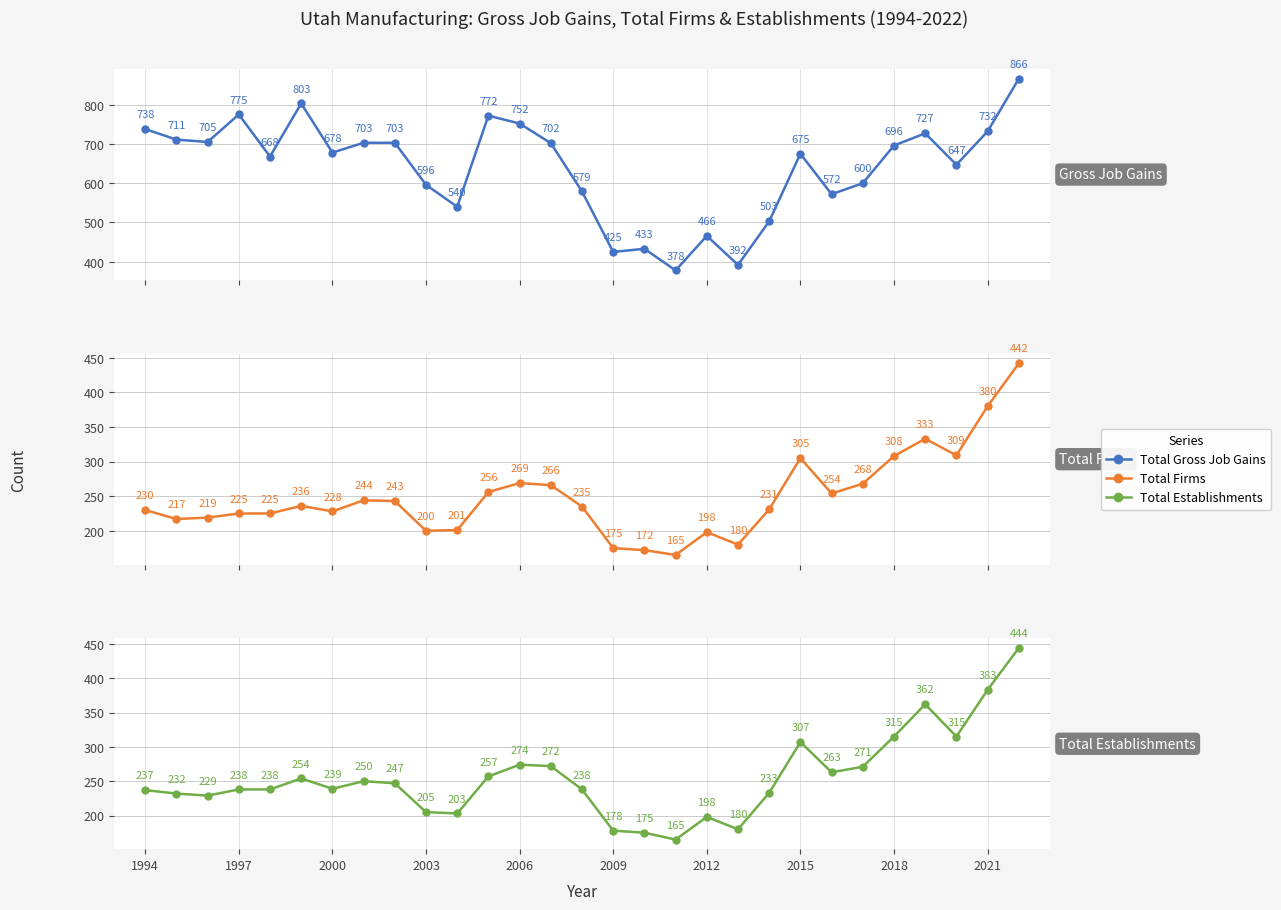

How many values in the Total Establishments series exceed 239?

14